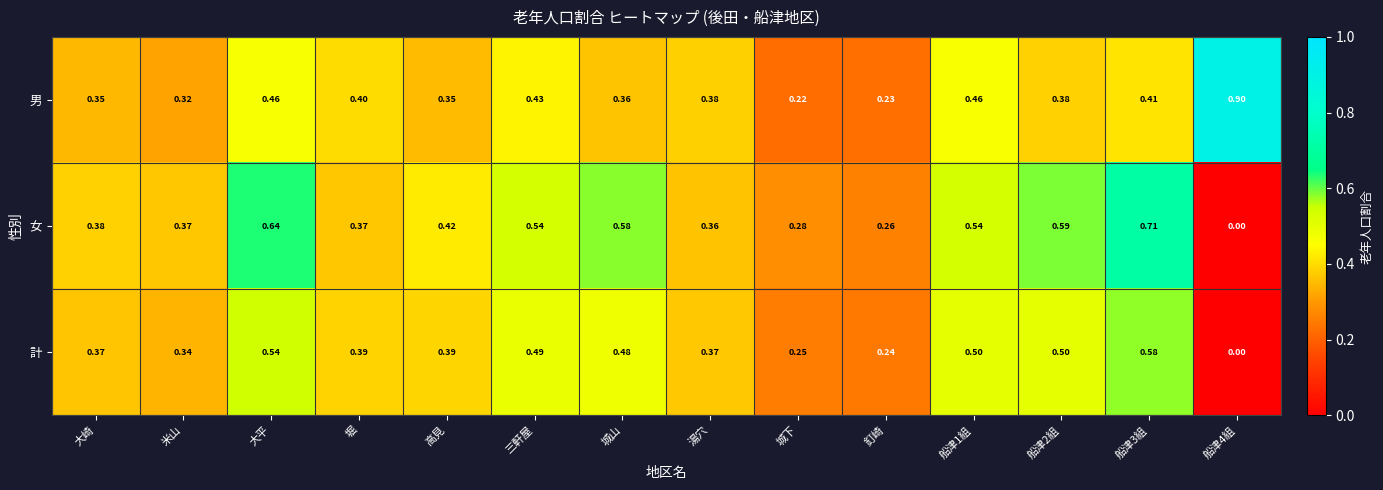

At which label is 男 closest to 0?

城下